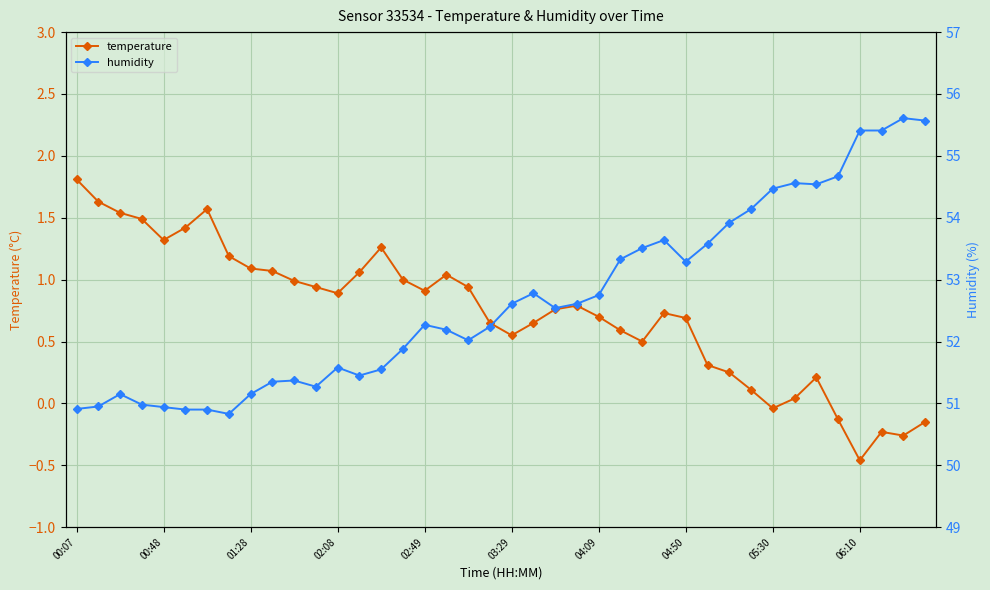

What are all the series names shown in the legend?

temperature, humidity